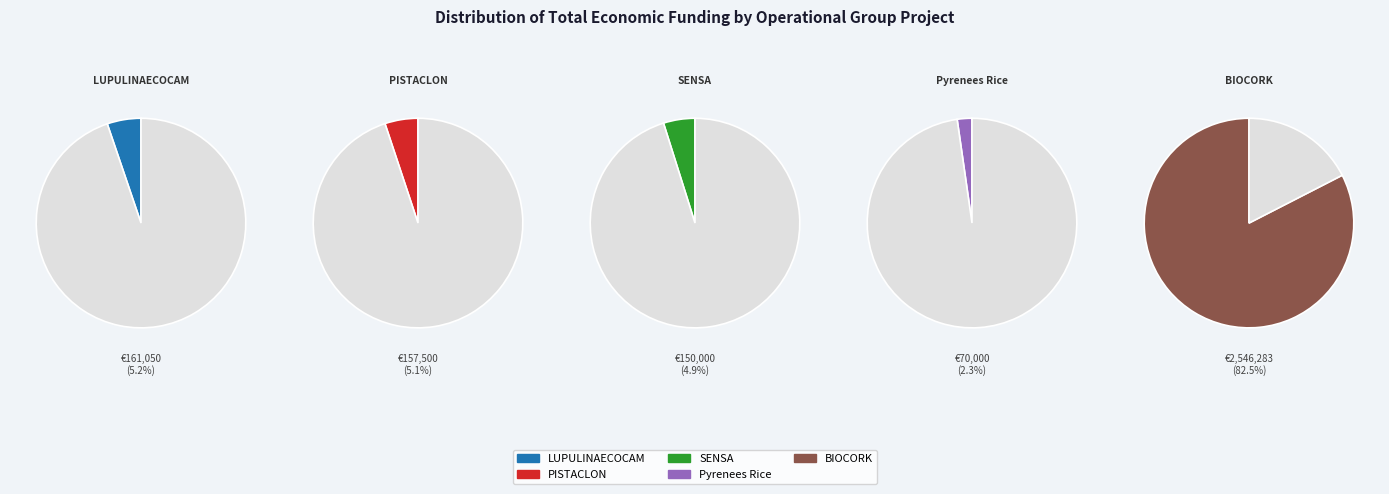

To the nearest percent, what percentage of the pie is PISTACLON?

5%